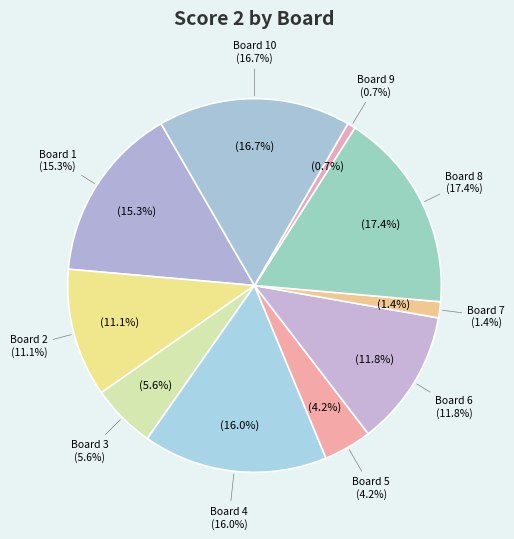

True or false: Board 8 accounts for 17% of the total.

True